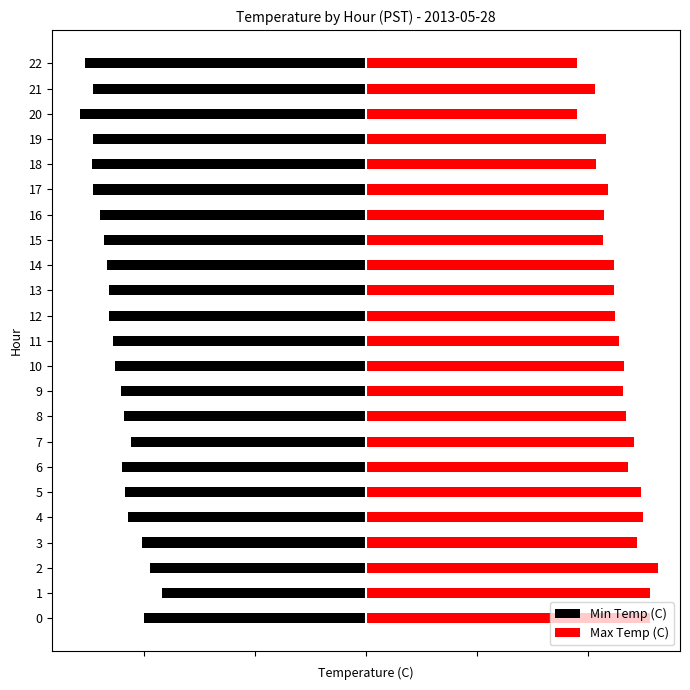

At which category is the sum across all series the highest?

1